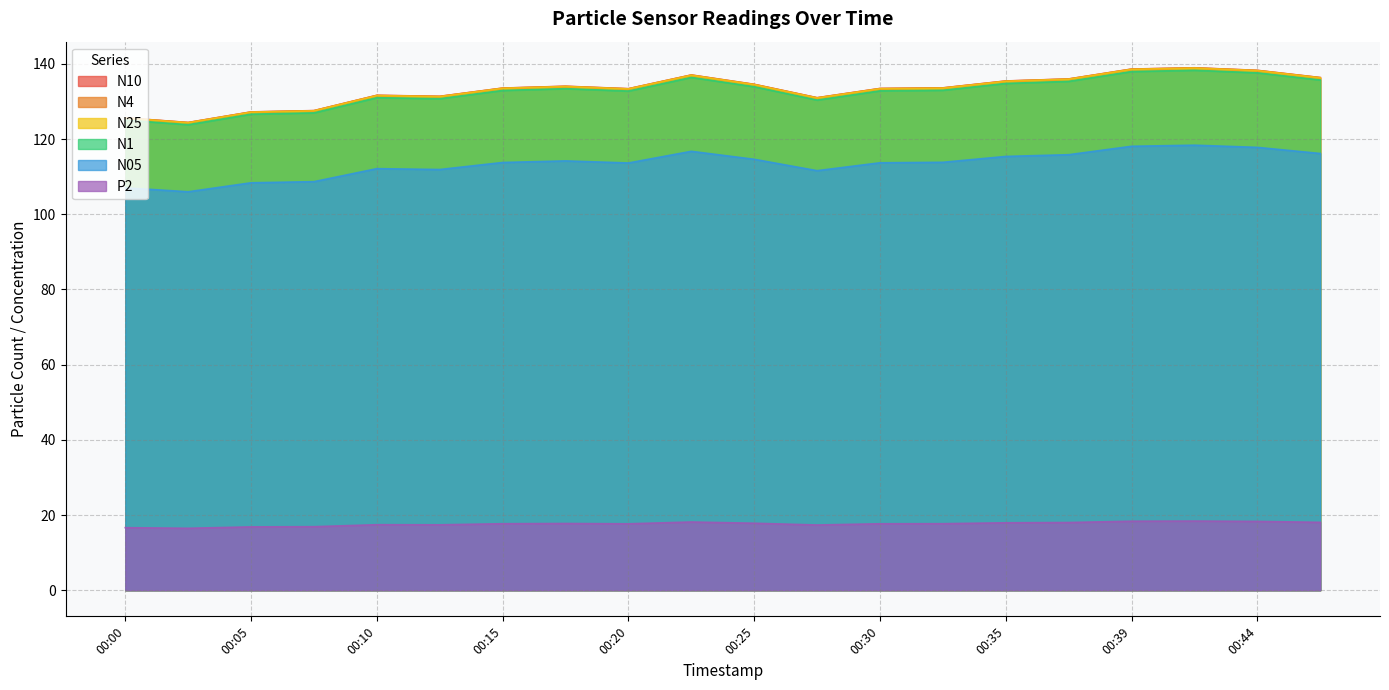

True or false: N4 and N10 cross at least once.

False